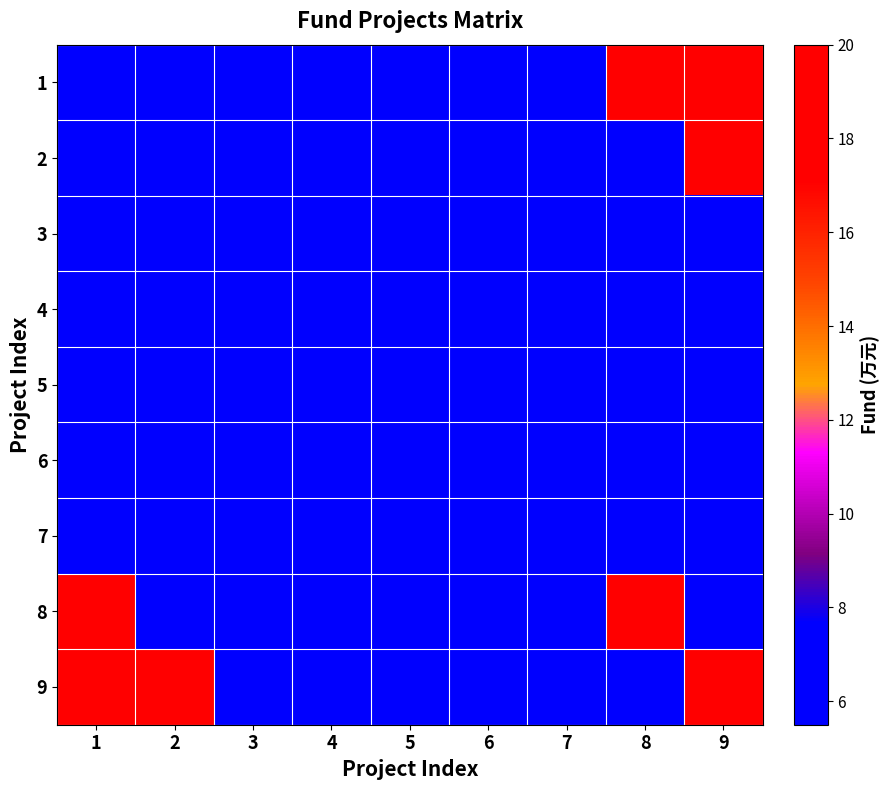

Reading left to right, list all the values displayed in this chart.

1: 1=6.0	2=5.5	3=6.5	4=6.0	5=6.0	6=7.0	7=7.0	8=20.0	9=20.0
2: 1=5.5	2=6.0	3=5.5	4=6.5	5=5.5	6=6.0	7=6.5	8=7.0	9=20.0
3: 1=6.5	2=5.5	3=6.5	4=6.0	5=6.5	6=6.0	7=7.0	8=6.5	9=7.0
4: 1=6.0	2=6.5	3=6.0	4=6.0	5=6.0	6=5.5	7=6.0	8=7.0	9=6.0
5: 1=6.0	2=5.5	3=6.5	4=6.0	5=6.0	6=6.5	7=5.5	8=6.0	9=6.5
6: 1=7.0	2=6.0	3=6.0	4=5.5	5=6.5	6=7.0	7=6.0	8=5.5	9=7.0
7: 1=7.0	2=6.5	3=7.0	4=6.0	5=5.5	6=6.0	7=7.0	8=6.0	9=6.5
8: 1=20.0	2=7.0	3=6.5	4=7.0	5=6.0	6=5.5	7=6.0	8=20.0	9=6.0
9: 1=20.0	2=20.0	3=7.0	4=6.0	5=6.5	6=7.0	7=6.5	8=6.0	9=20.0